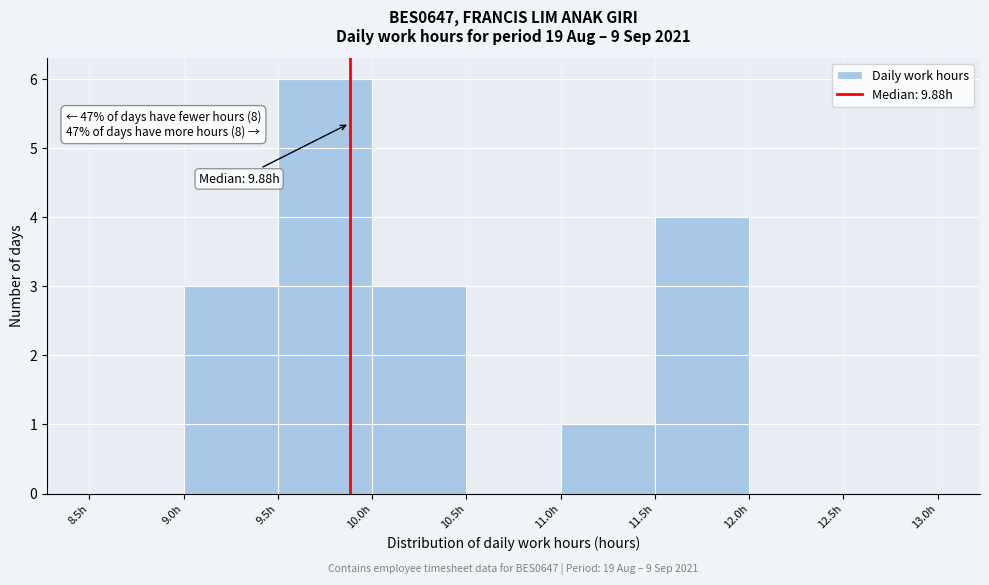

Which range on the x-axis has the tallest bar?

9.5 to 10.0